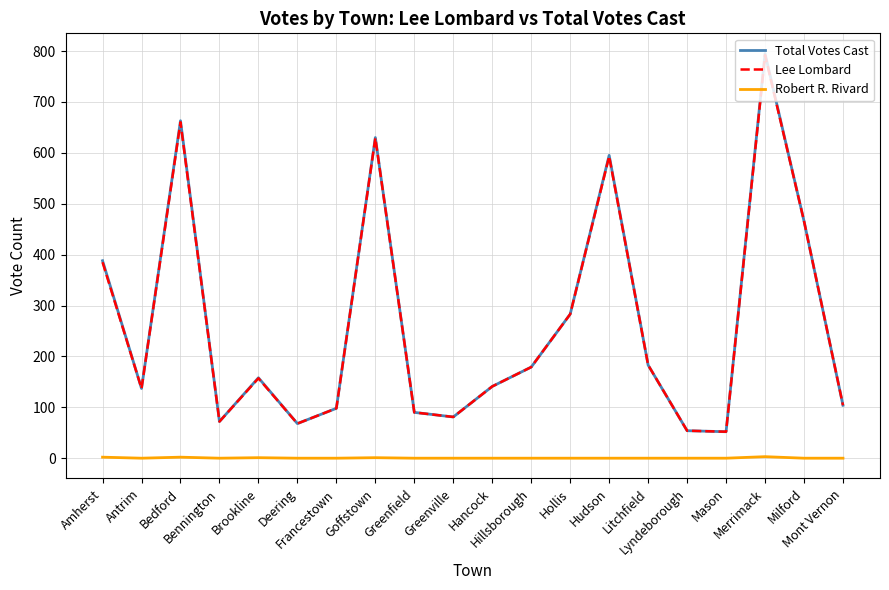

True or false: Robert R. Rivard and Total Votes Cast cross at least once.

False